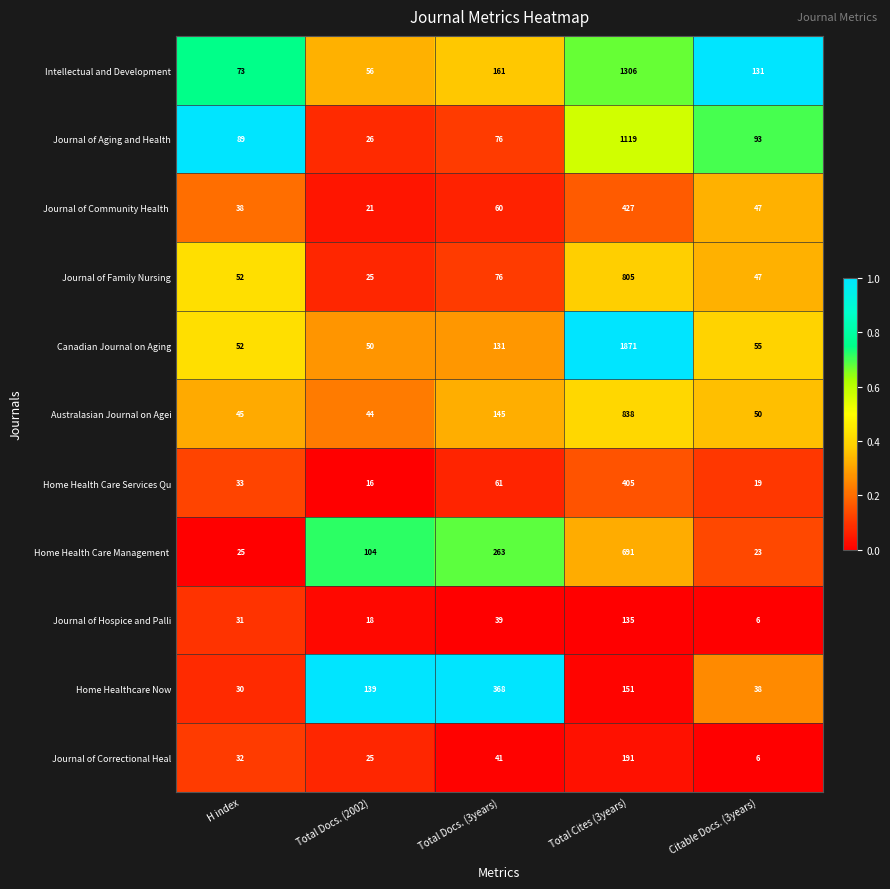

Rank the categories by Journal of Aging and Health value from lowest to highest.

Total Docs. (2002), Total Docs. (3years), H index, Citable Docs. (3years), Total Cites (3years)